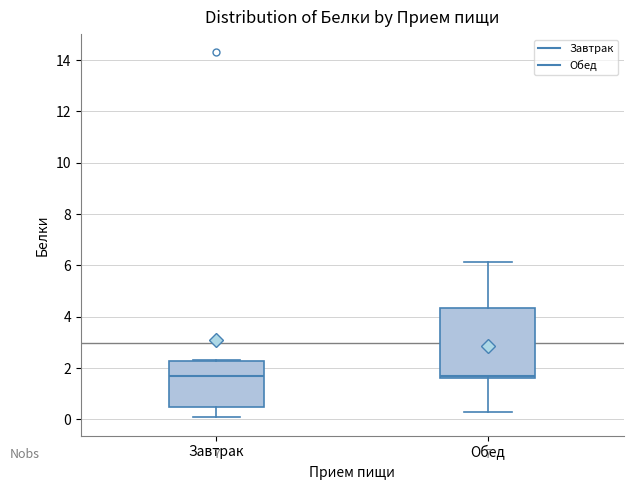

Reading left to right, transcribe this box plot: for each box, give where its median line is, the range the box spans, and where its two whiskers end, as read against the y-axis. The values are not printed on the chart, so give them approximately, as read against the axis.

Завтрак: median 1.8, box 0.6 to 2.2, whiskers 0.0 to 2.4
Обед: median 1.8, box 1.6 to 4.4, whiskers 0.4 to 6.2